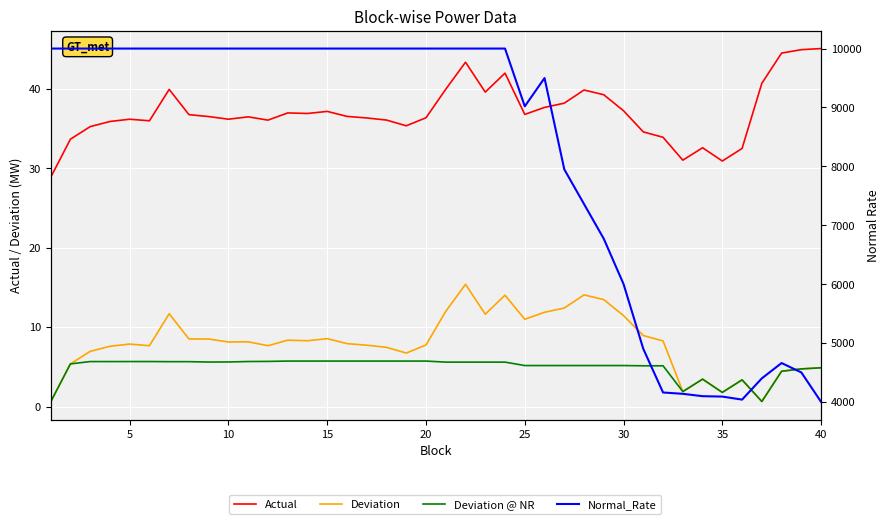

How many distinct data groups are displayed?

4